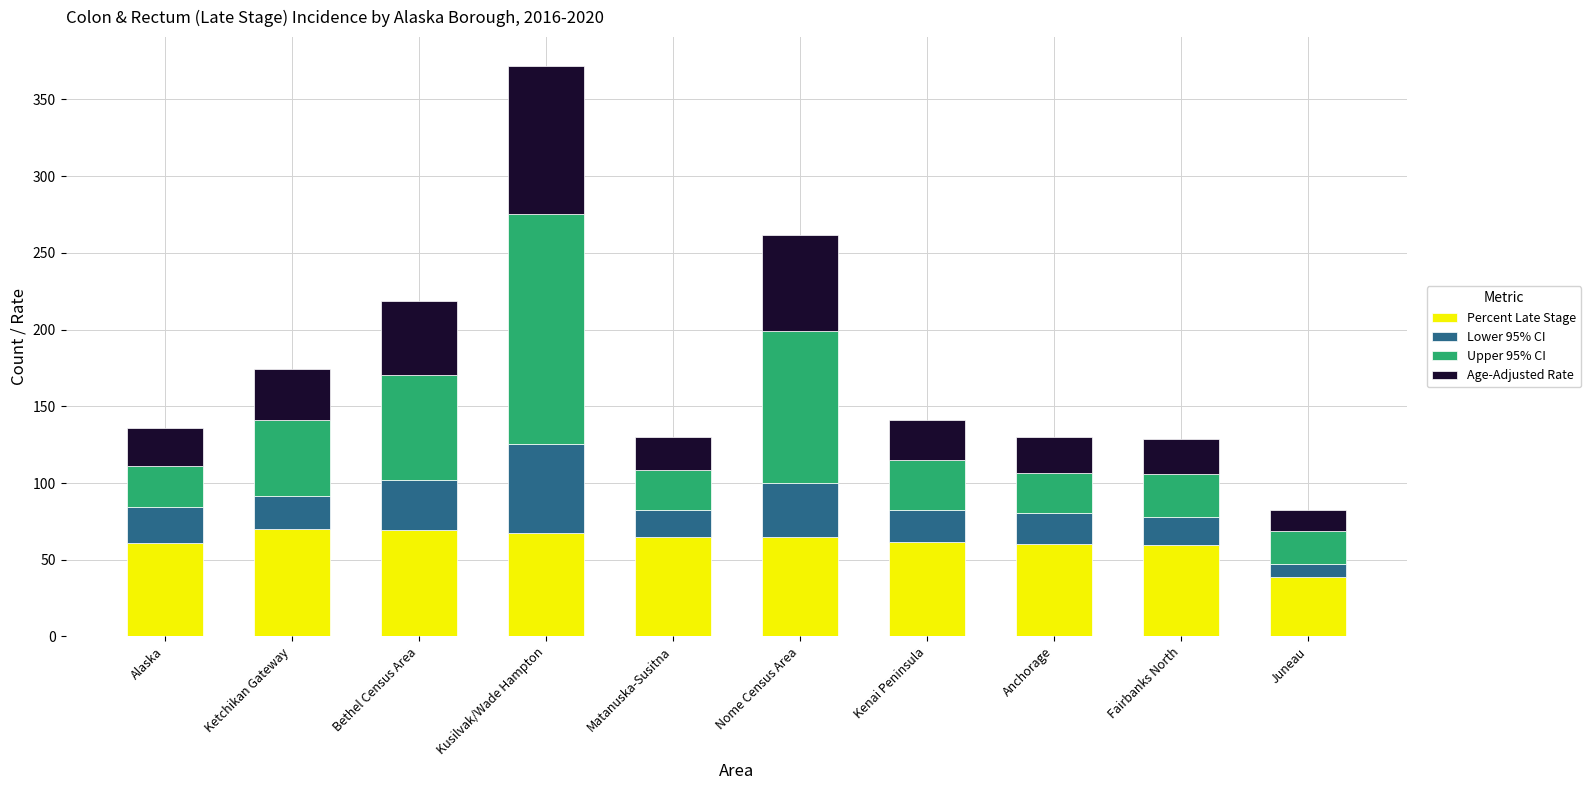

What is the lowest value of the Percent Late Stage series?

38.5